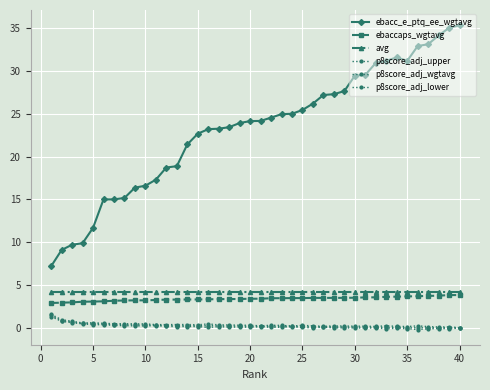

Where is the first local maximum for p8score_adj_upper?

5